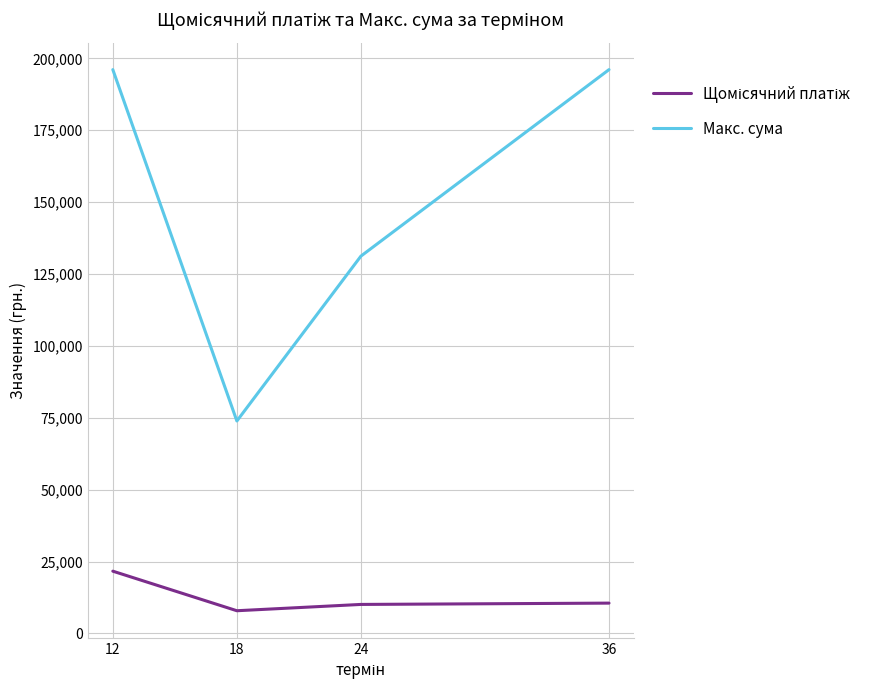

What value does the Макс. сума series have at 36?

196078.4